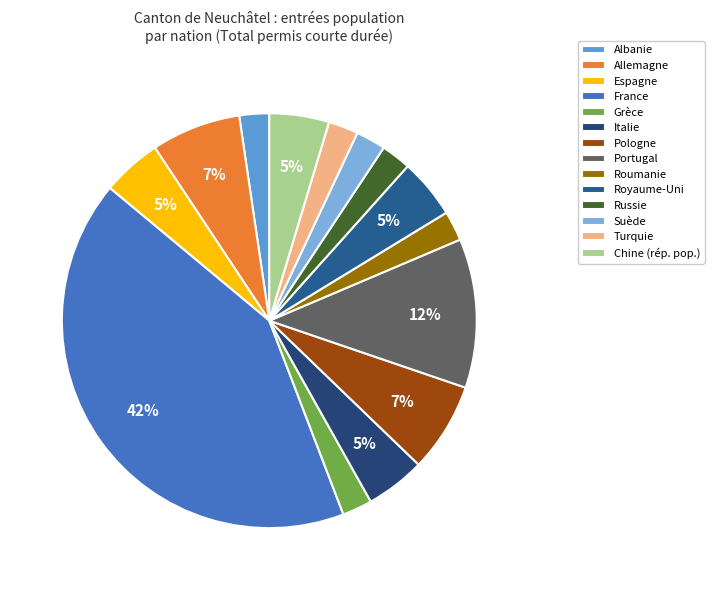

To the nearest percent, what is the combined percentage of Grèce and Italie?

7%